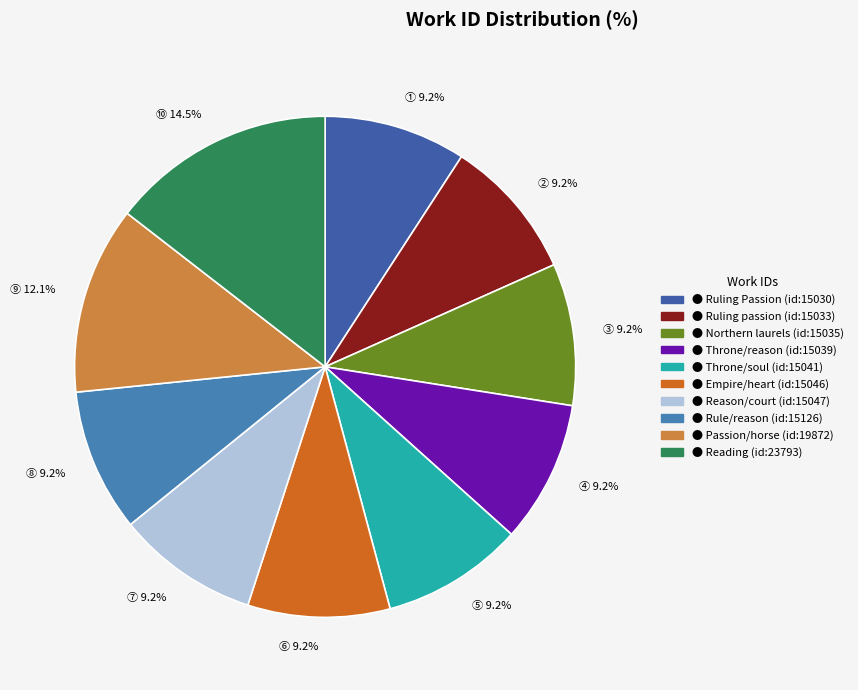

Rank the categories by value from lowest to highest.

Ruling Passion (id:15030), Ruling passion (id:15033), Northern laurels (id:15035), Throne/reason (id:15039), Throne/soul (id:15041), Empire/heart (id:15046), Reason/court (id:15047), Rule/reason (id:15126), Passion/horse (id:19872), Reading (id:23793)